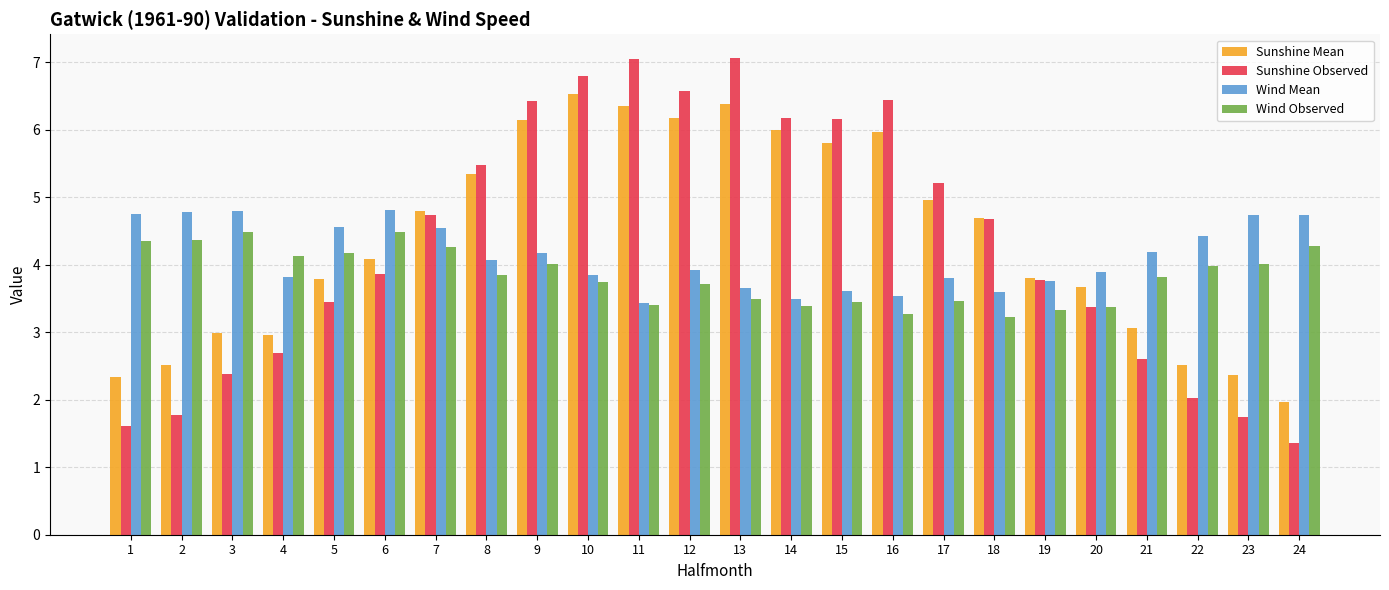

How many bars are there in total?

96